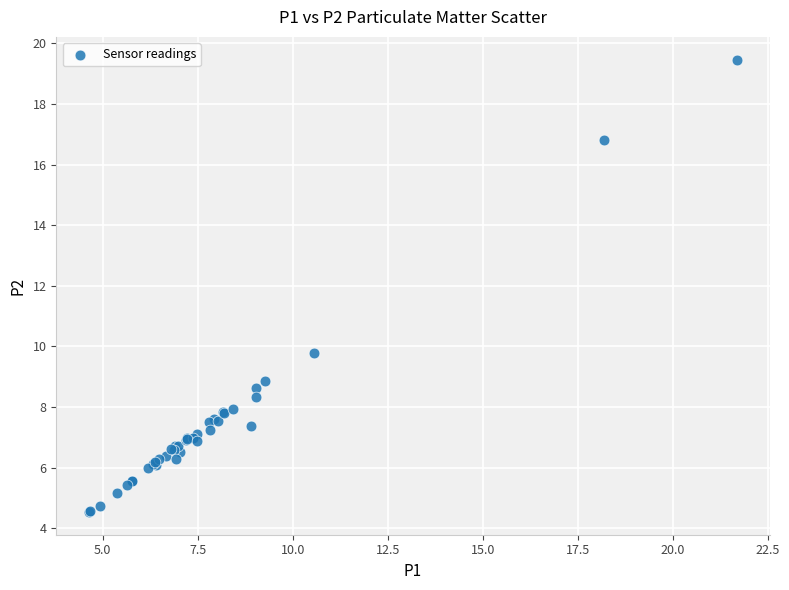

What Y value in the scatter plot is closest to 12?

9.8